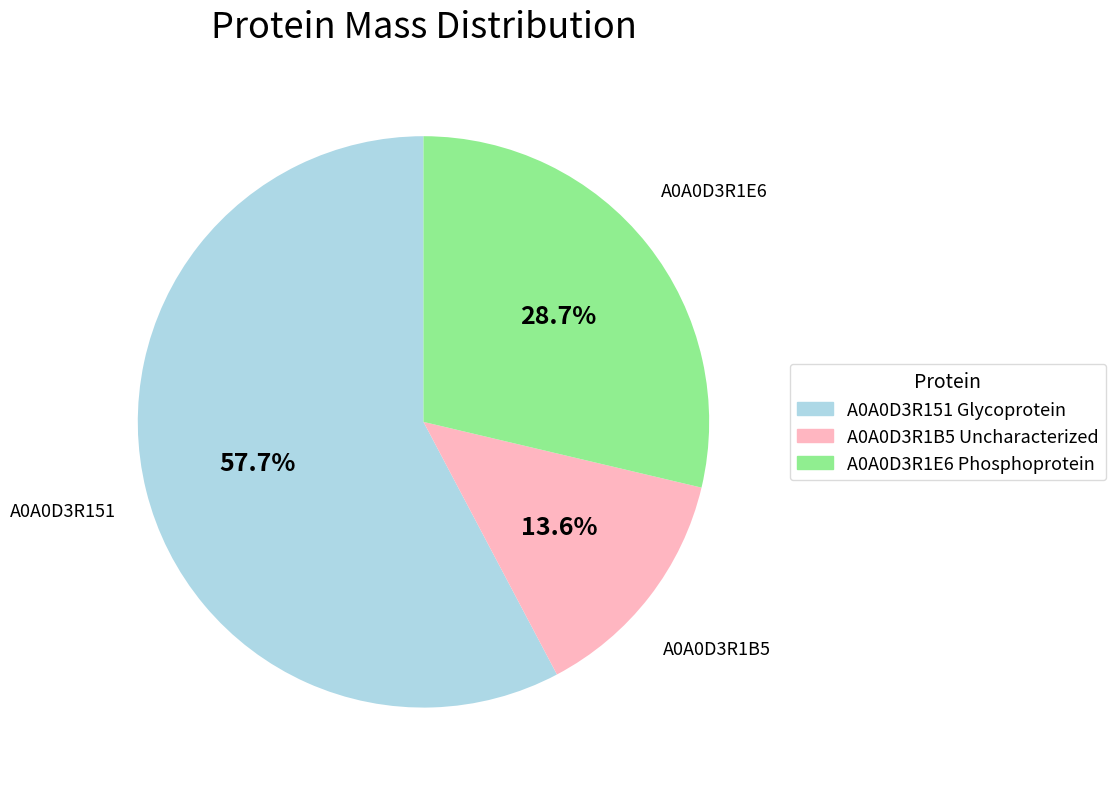

What is the ratio of the value at A0A0D3R1B5 Uncharacterized to the value at A0A0D3R1E6 Phosphoprotein?

0.5